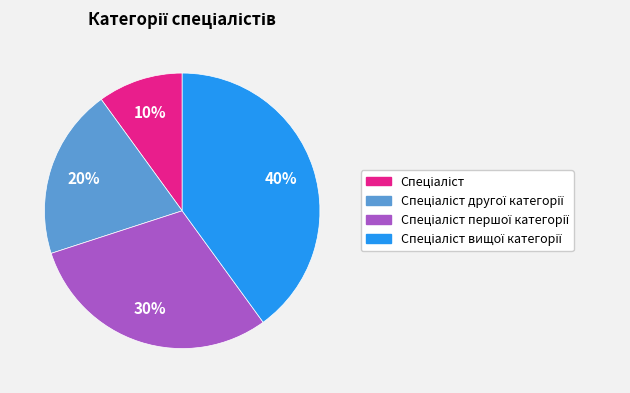

Is there a majority slice in this chart?

No